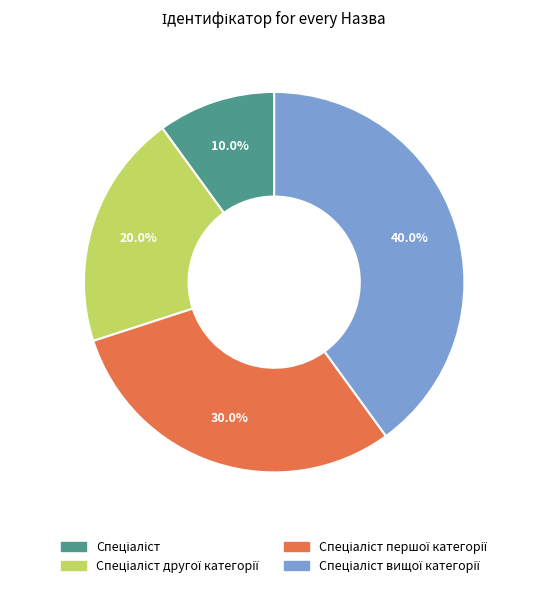

Does any single category account for the majority?

No